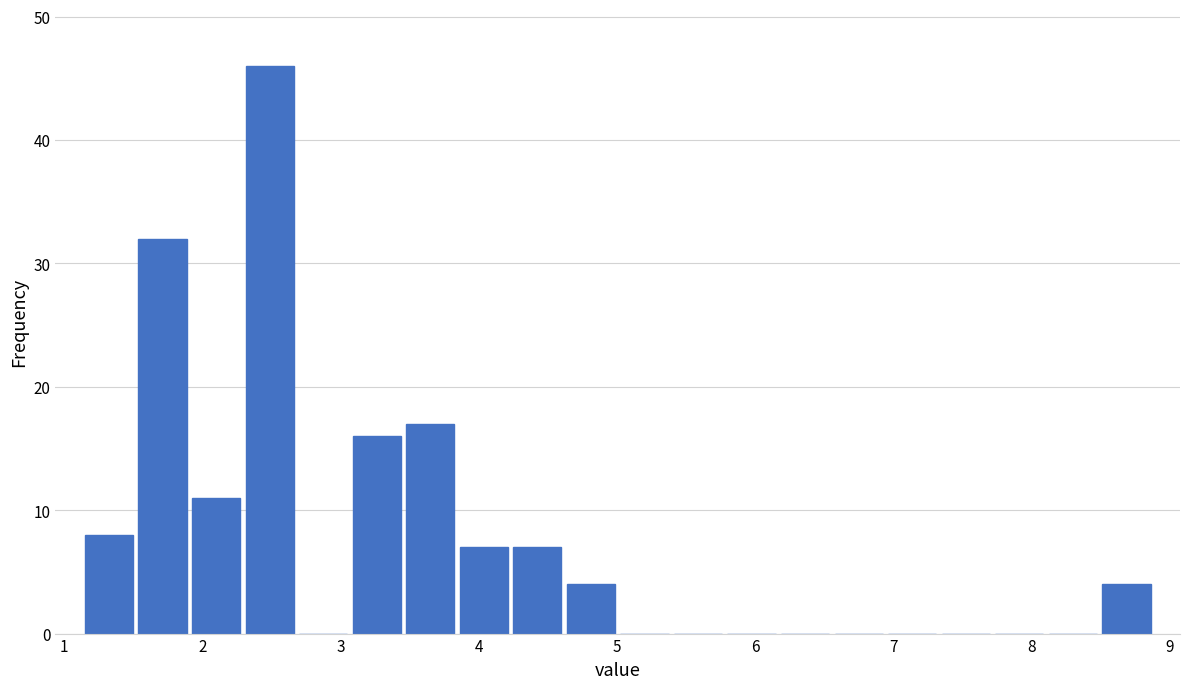

Around what value on the x-axis is the tallest bar? Give the approximate position of its centre, as read against the axis.

2.5